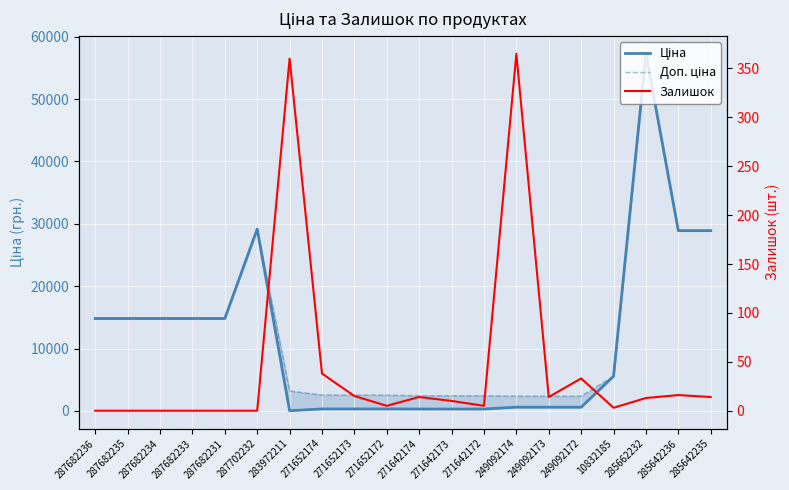

How many times do Ціна and Залишок cross each other?

2